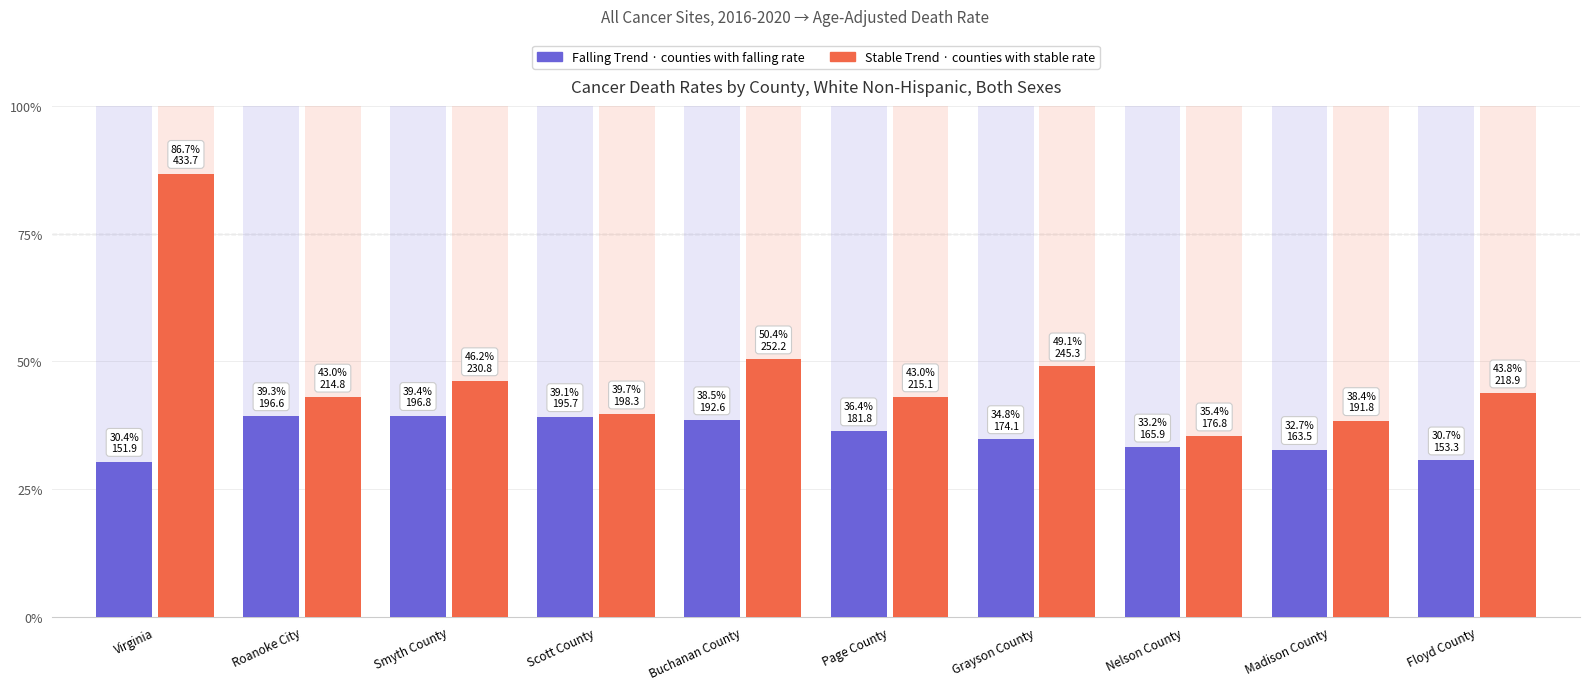

What position from the left is Page County?

6